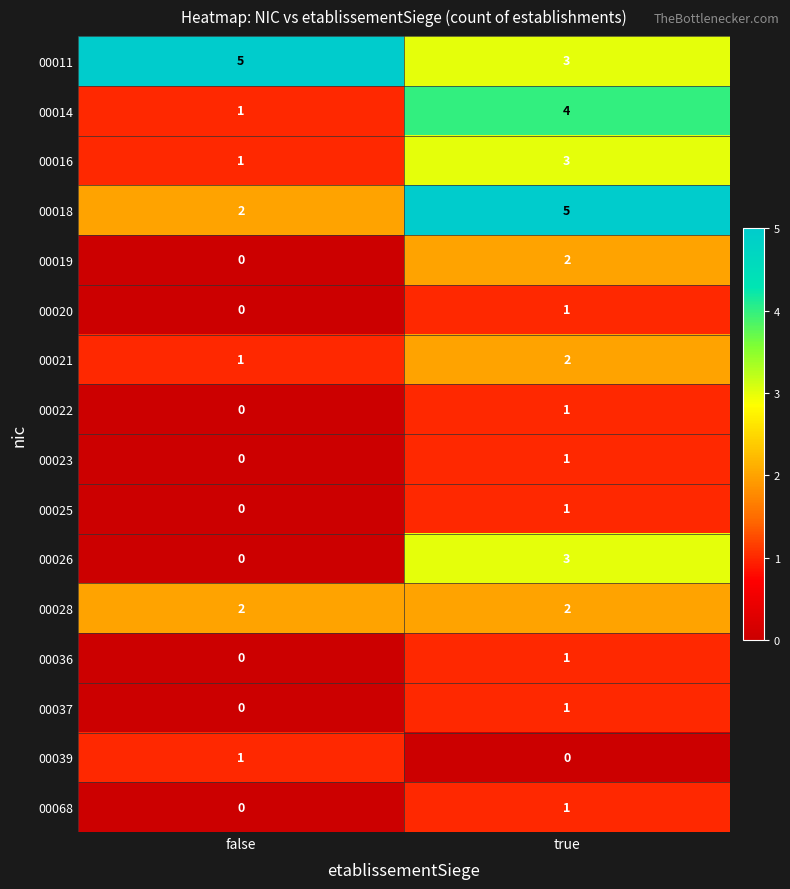

List the labels in order of 00068 value, largest first.

true, false